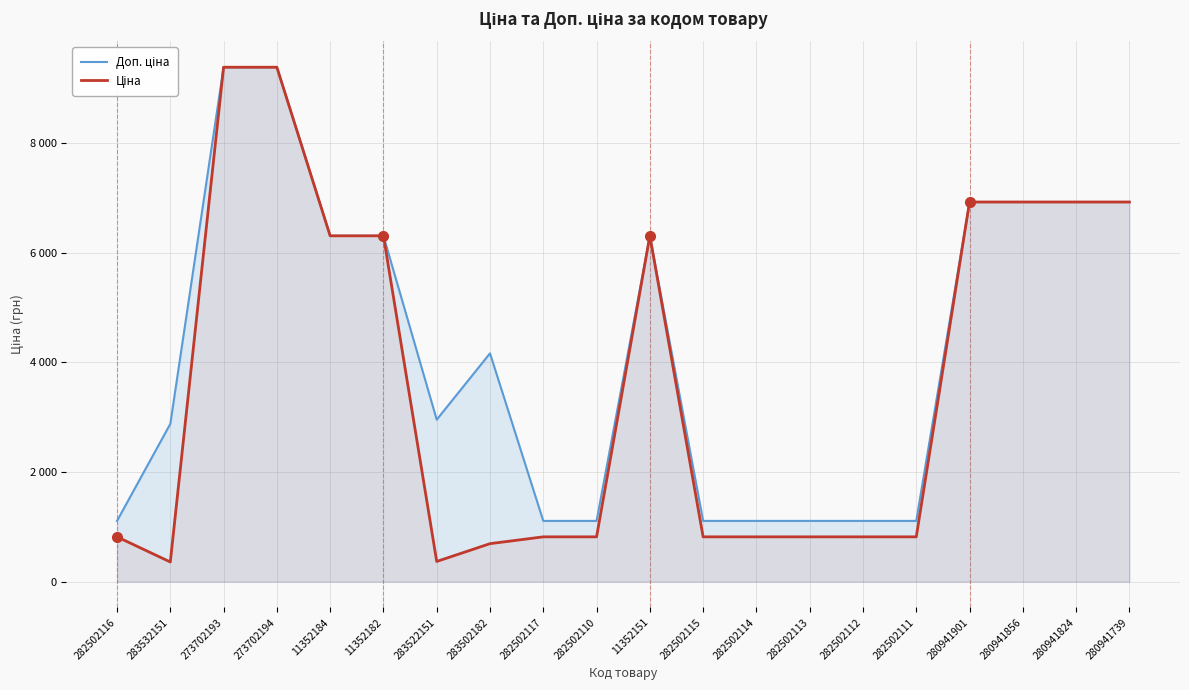

True or false: Доп. ціна and Ціна intersect in this chart.

False